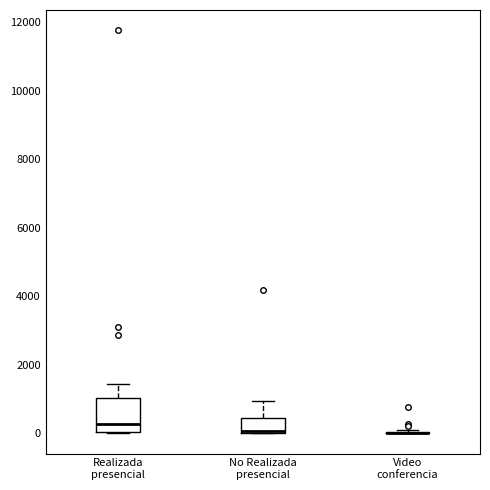

Where is the lower edge of the box for No Realizada presencial on the y-axis? The values are not printed on the chart, so give them approximately, as read against the axis.

0